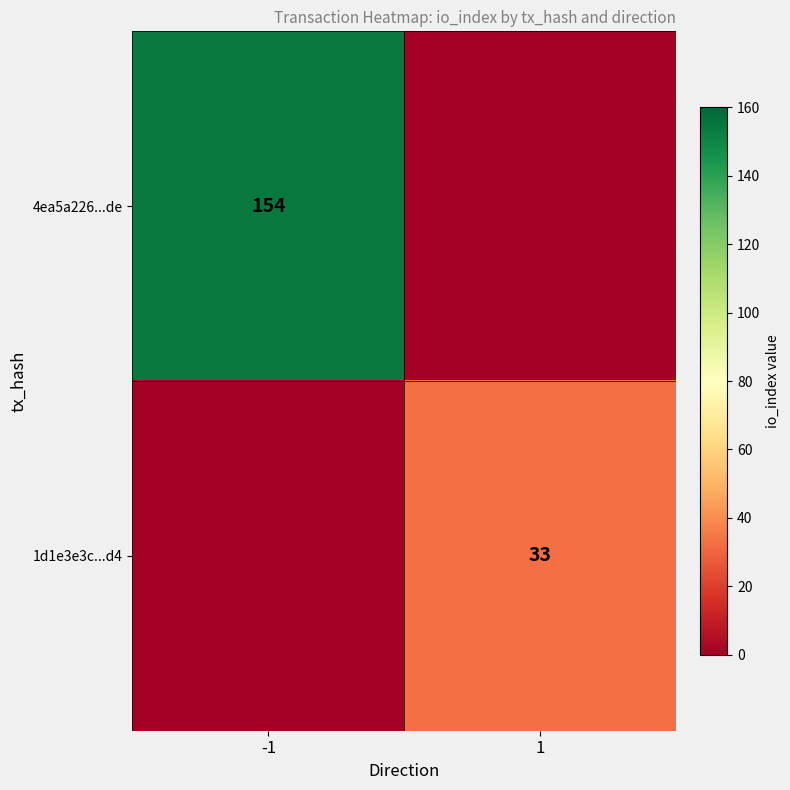

Is it true that 1d1e3e3c...d4 equals 33 at 1?

True